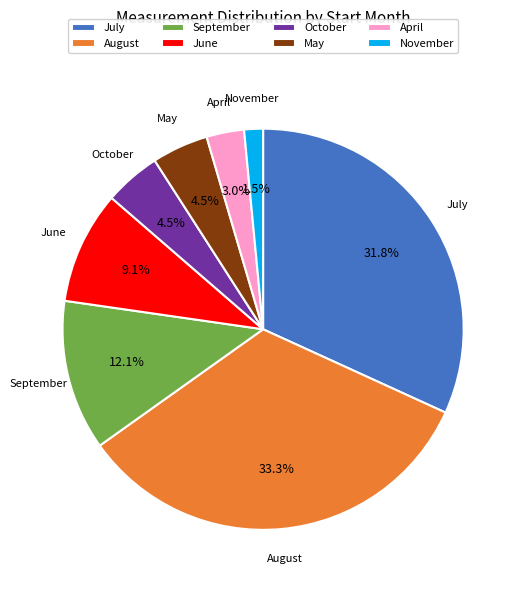

Combined, what portion of the pie is May and June?

13.6%